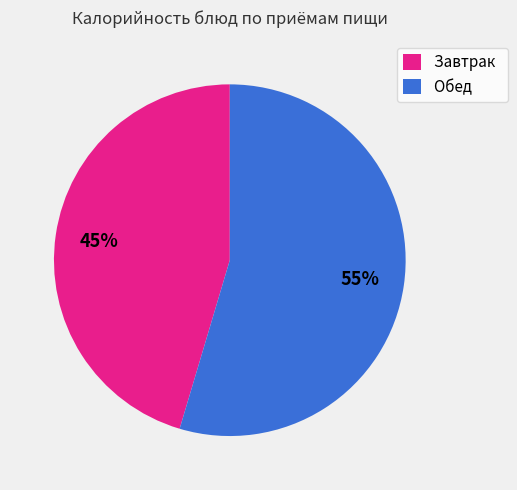

Is there a majority slice in this chart?

Yes